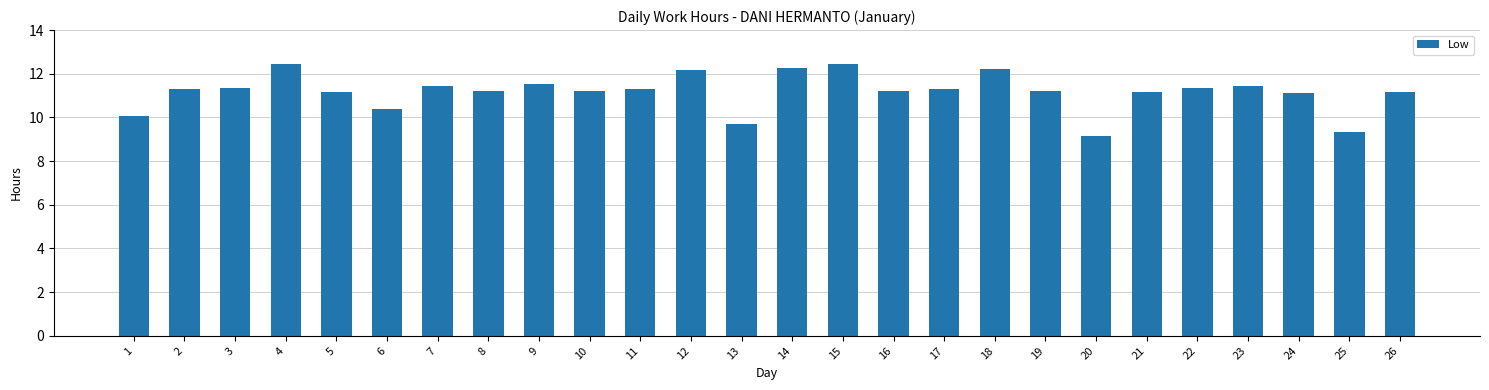

What is the minimum value shown in the chart?

9.2